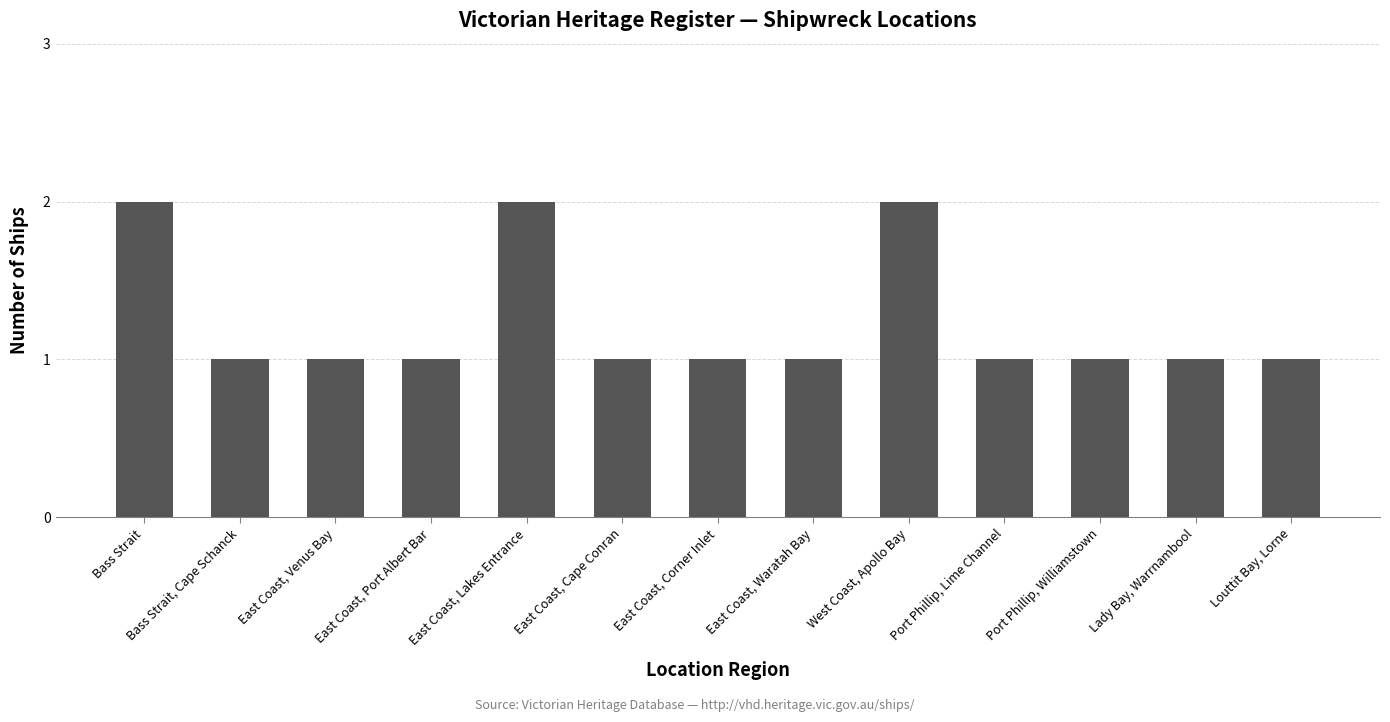

Reading left to right, what are all the values shown in this chart?

Bass Strait=2	Bass Strait, Cape Schanck=1	East Coast, Venus Bay=1	East Coast, Port Albert Bar=1	East Coast, Lakes Entrance=2	East Coast, Cape Conran=1	East Coast, Corner Inlet=1	East Coast, Waratah Bay=1	West Coast, Apollo Bay=2	Port Phillip, Lime Channel=1	Port Phillip, Williamstown=1	Lady Bay, Warrnambool=1	Louttit Bay, Lorne=1